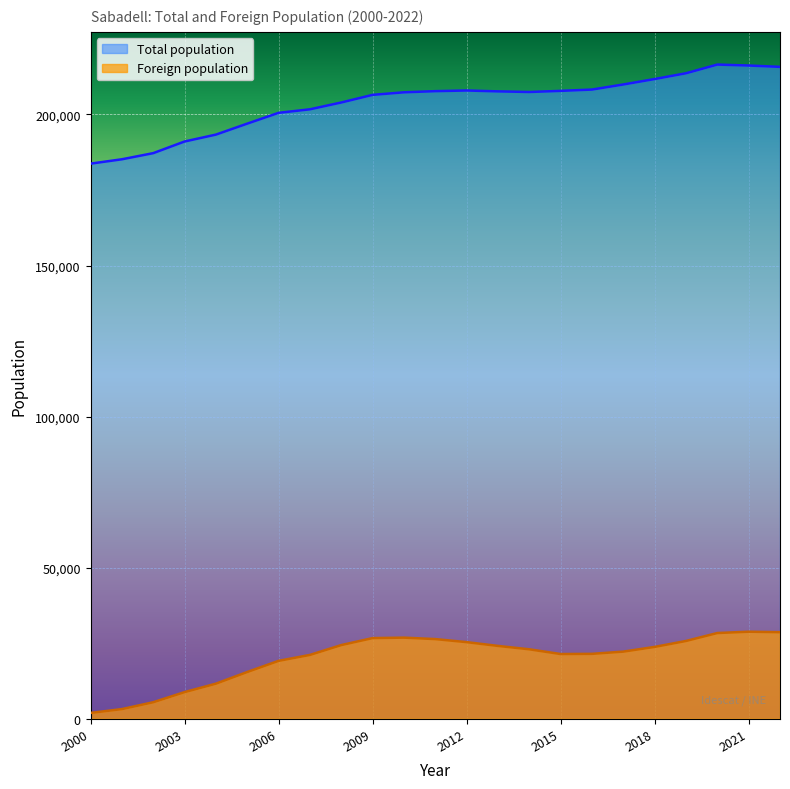

Between 2003 and 2020, which series saw the biggest shift?

Total population